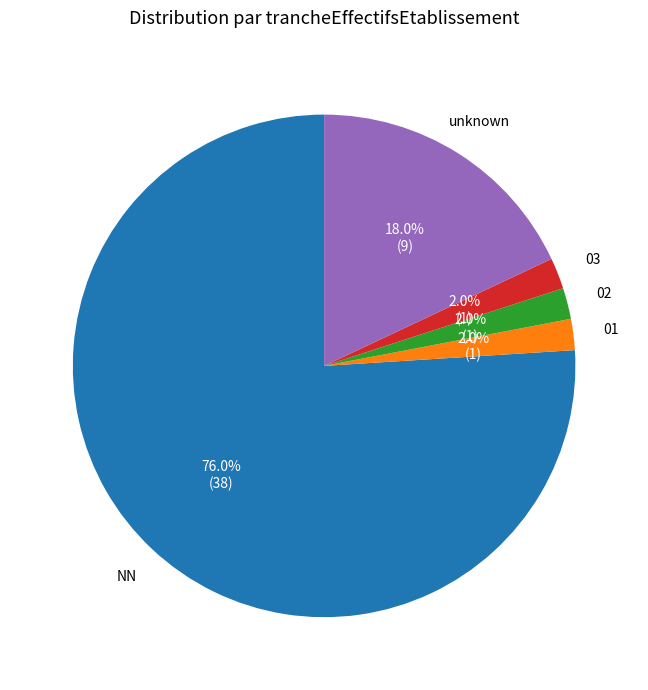

Is there a majority slice in this chart?

Yes